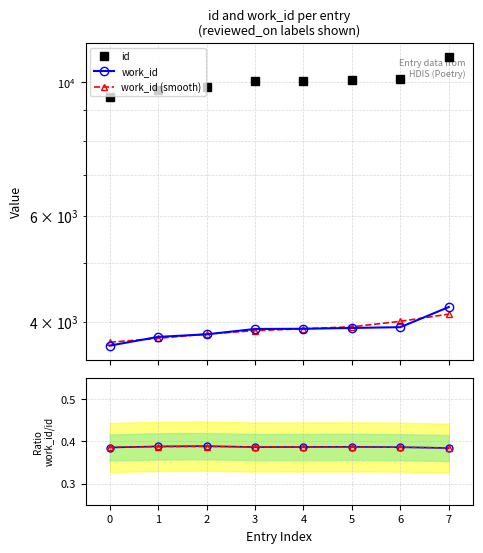

True or false: work_id / id and work_id (smooth) cross at least once.

False